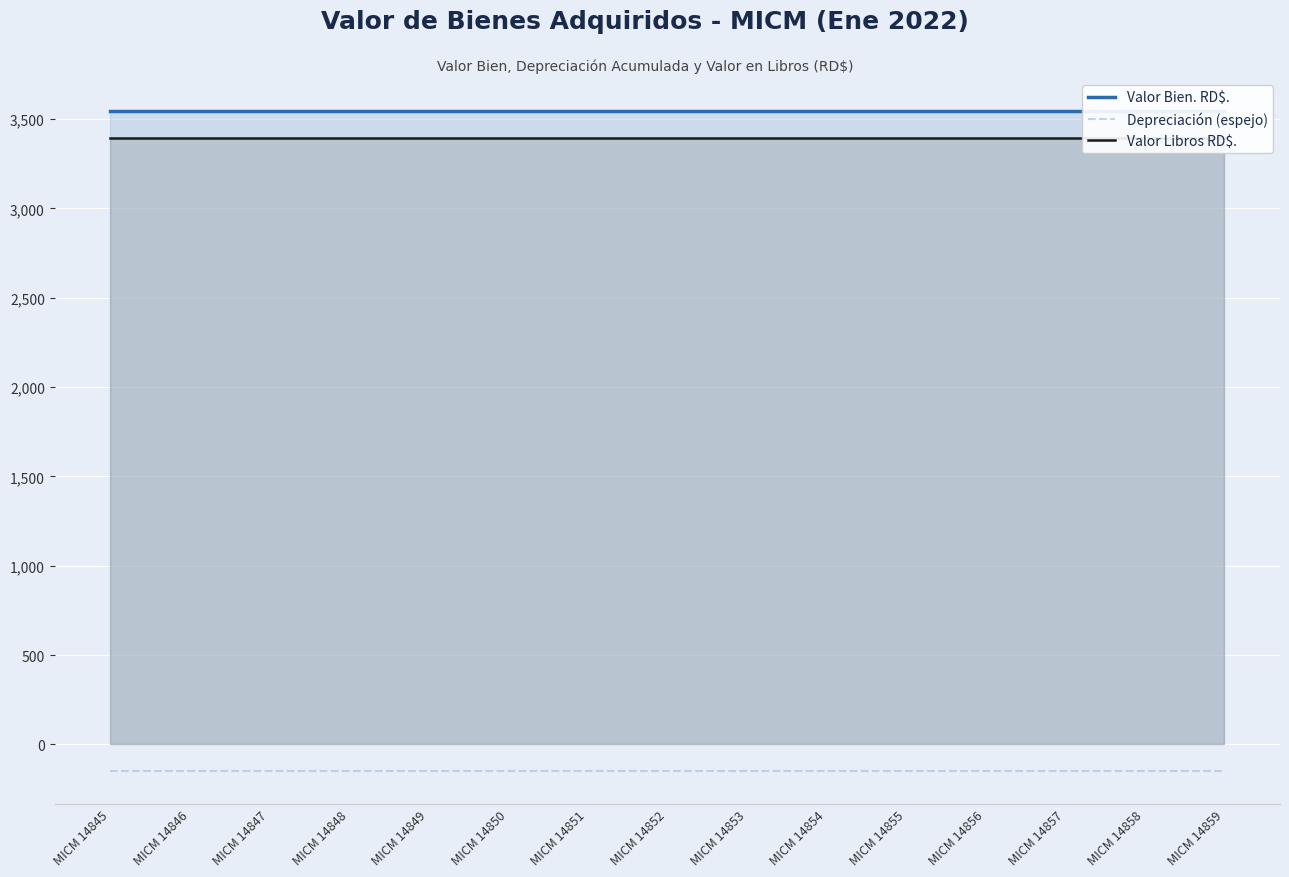

Which series changed the most between MICM 14854 and MICM 14857?

Valor Bien. RD$.